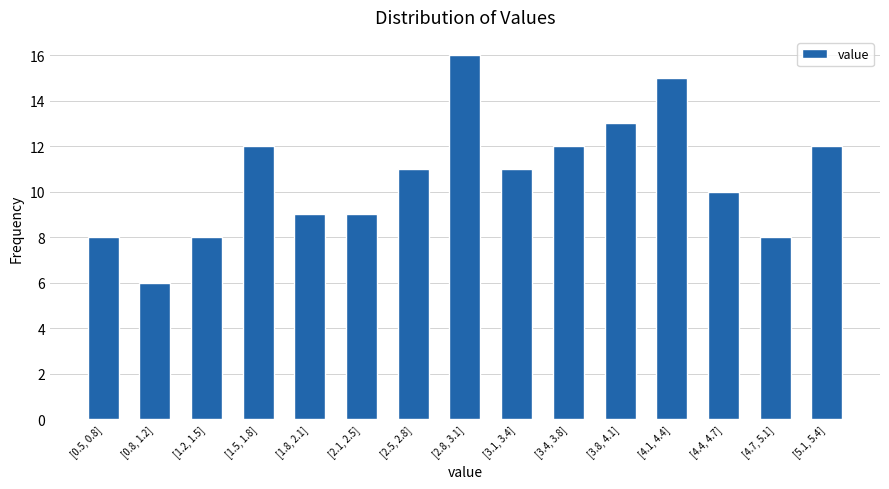

Reading right to left, transcribe all the data shown in this chart.

[5.1, 5.4]=12	[4.7, 5.1]=8	[4.4, 4.7]=10	[4.1, 4.4]=15	[3.8, 4.1]=13	[3.4, 3.8]=12	[3.1, 3.4]=11	[2.8, 3.1]=16	[2.5, 2.8]=11	[2.1, 2.5]=9	[1.8, 2.1]=9	[1.5, 1.8]=12	[1.2, 1.5]=8	[0.8, 1.2]=6	[0.5, 0.8]=8